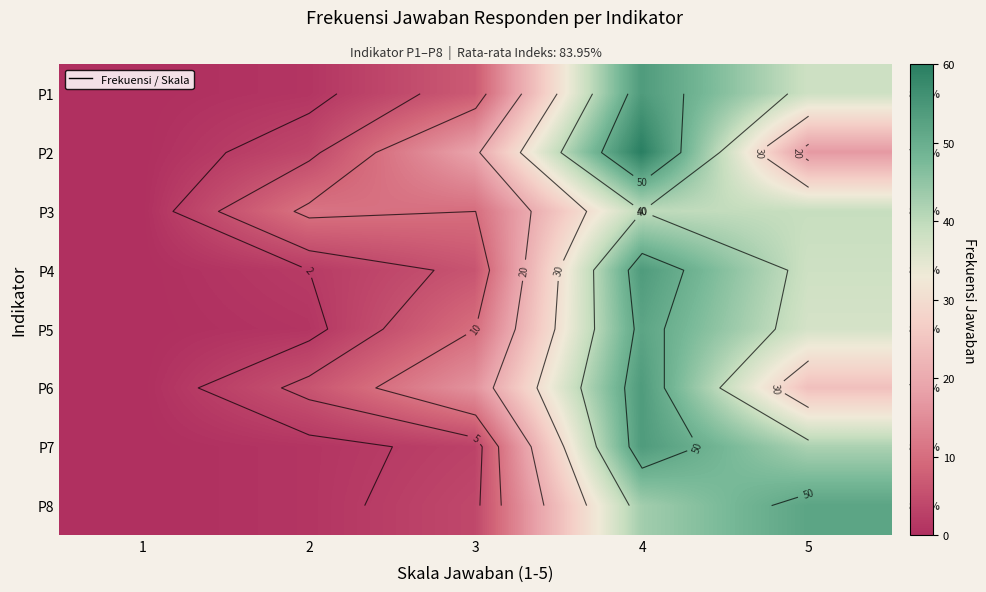

True or false: P6 has a value of 27 at 3.

False